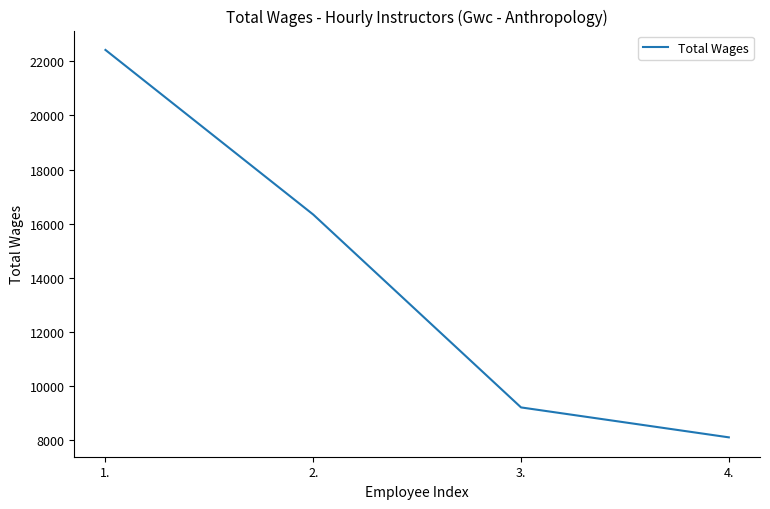

Reading left to right, what are all the values shown in this chart?

22421	16338	9212	8106